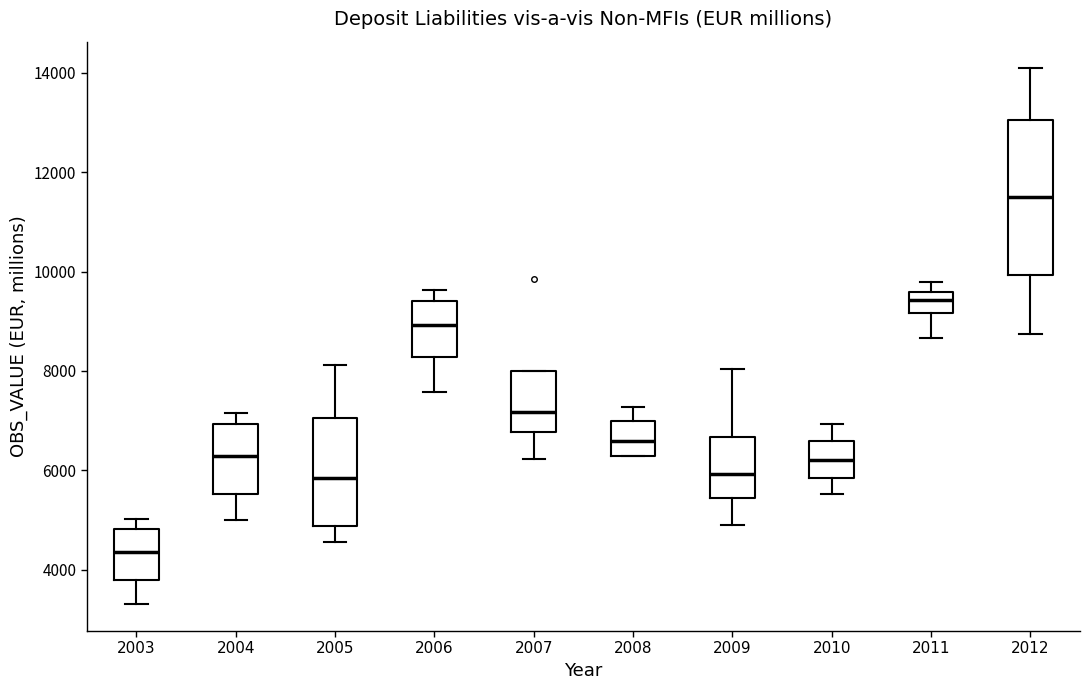

Where does the median line of the box at x = 2004 sit on the y-axis? The values are not printed on the chart, so give them approximately, as read against the axis.

6200